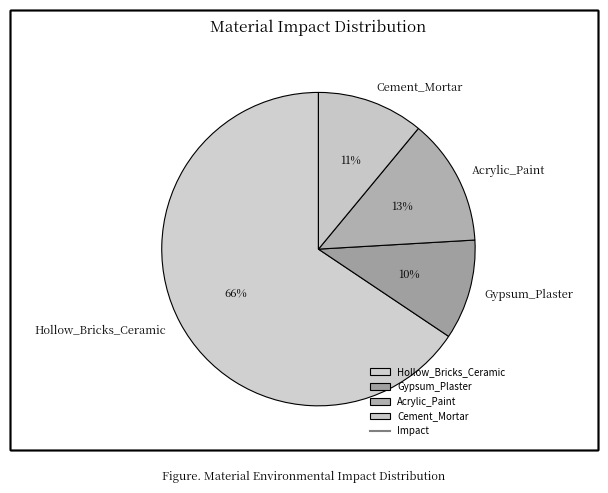

Do Acrylic_Paint and Hollow_Bricks_Ceramic together represent more than half of the pie?

Yes